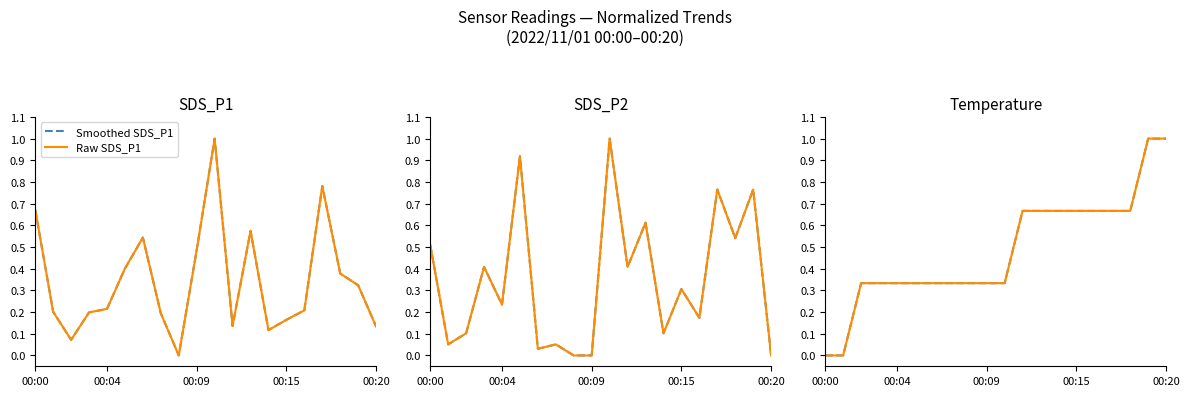

Which series has the largest range (max minus min)?

Smoothed SDS_P1